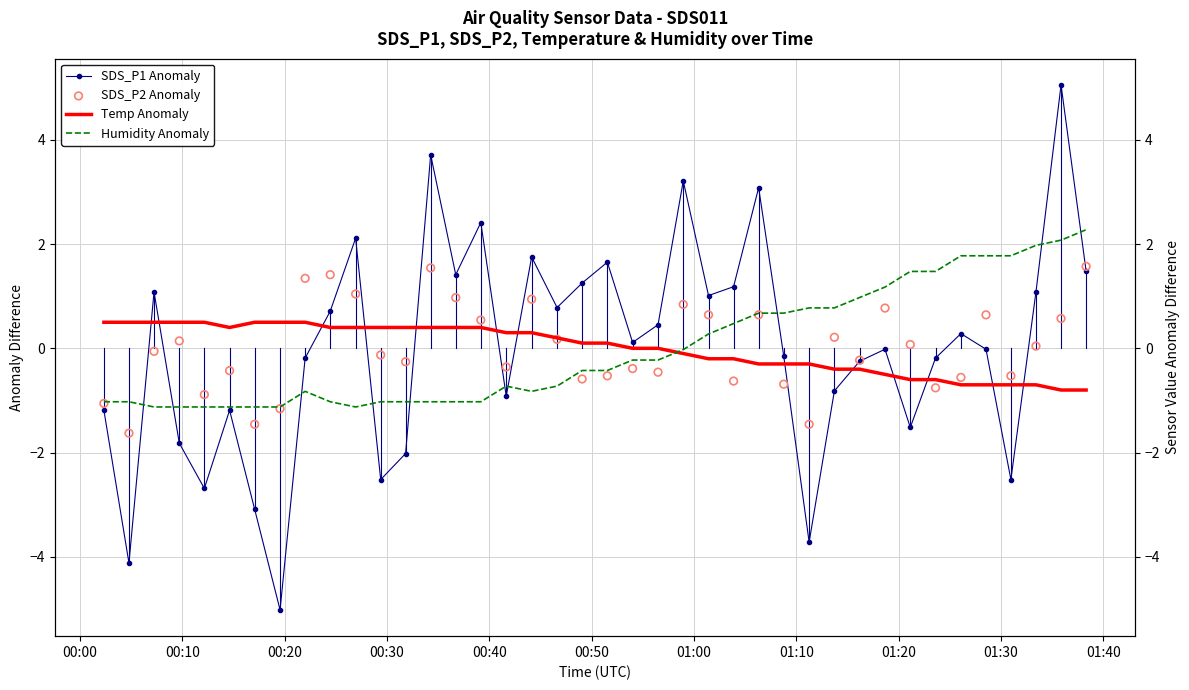

Which series has the largest total across all categories?

Humidity Anomaly